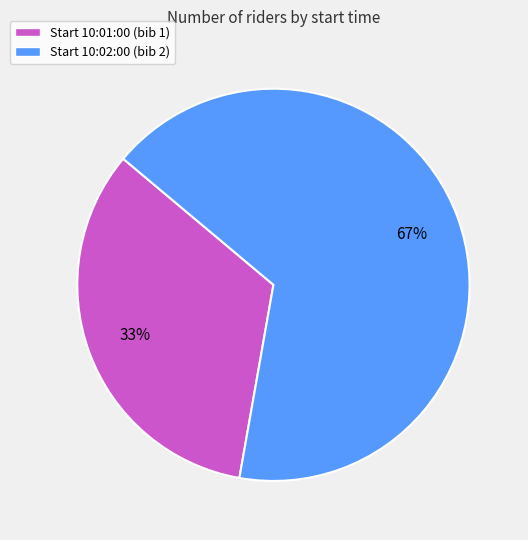

Which category has the smallest portion of the pie?

Start 10:01:00 (bib 1)